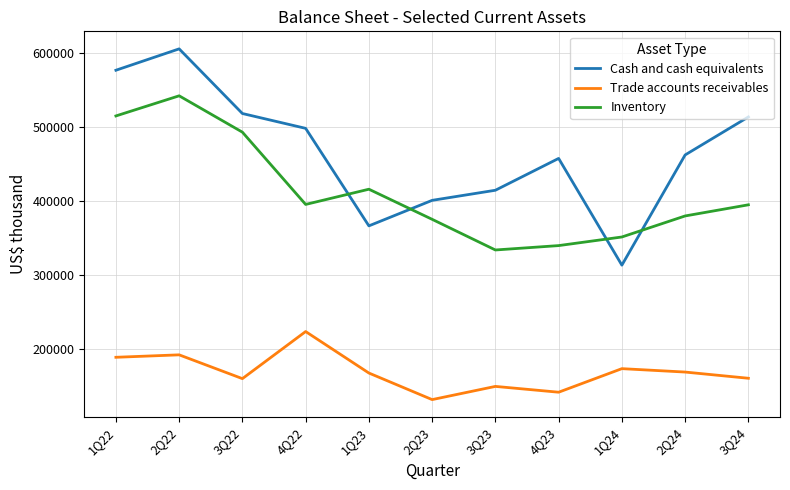

What is the difference between the second highest and second lowest values in the Cash and cash equivalents series?

209910